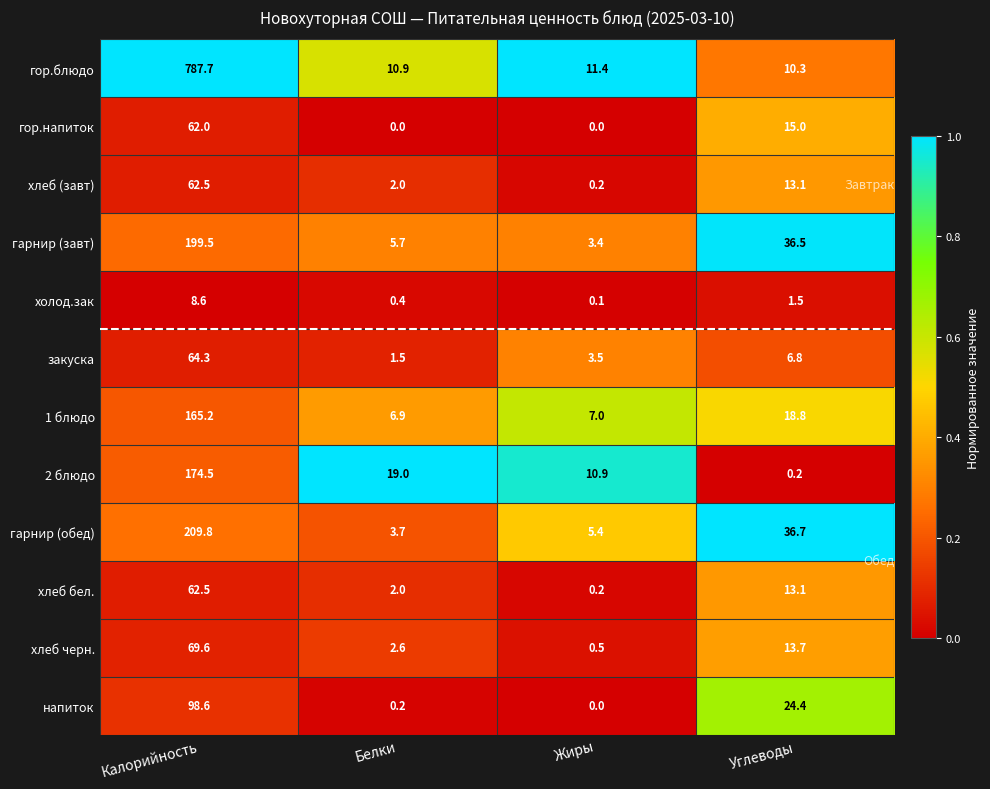

At which label does хлеб бел. reach its minimum?

Жиры